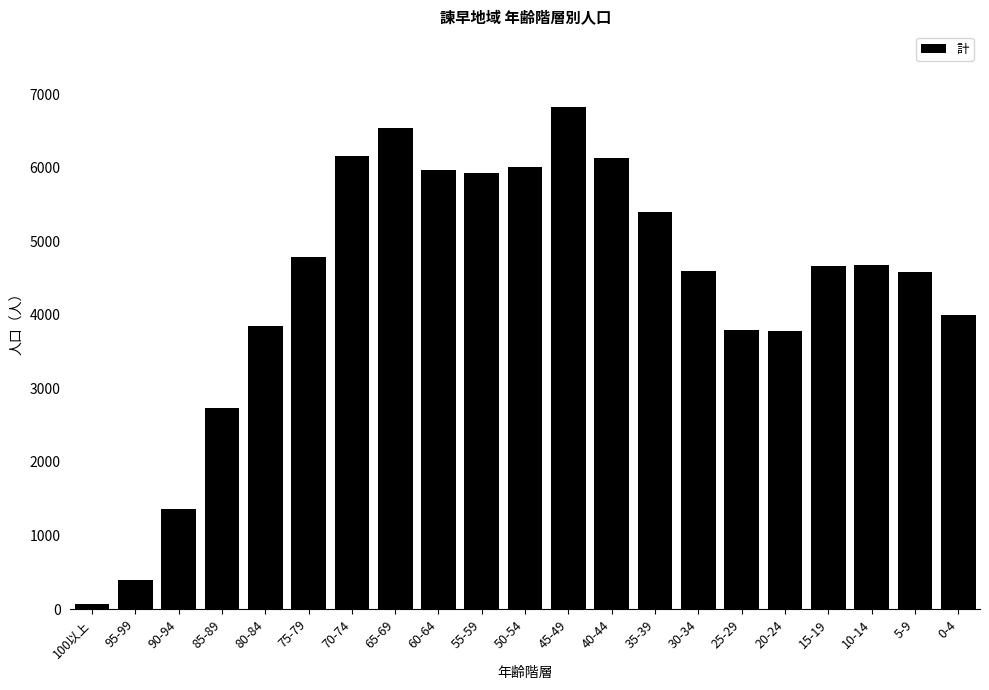

What is the greatest value displayed?

6833